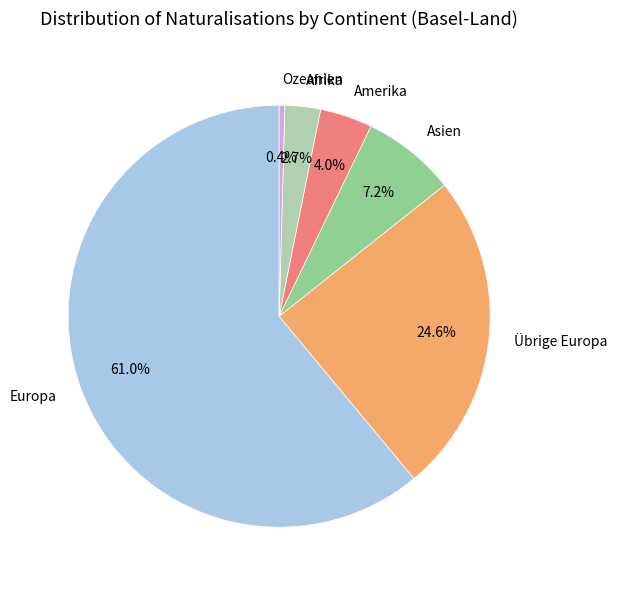

What is the smallest slice in the pie chart?

Ozeanien